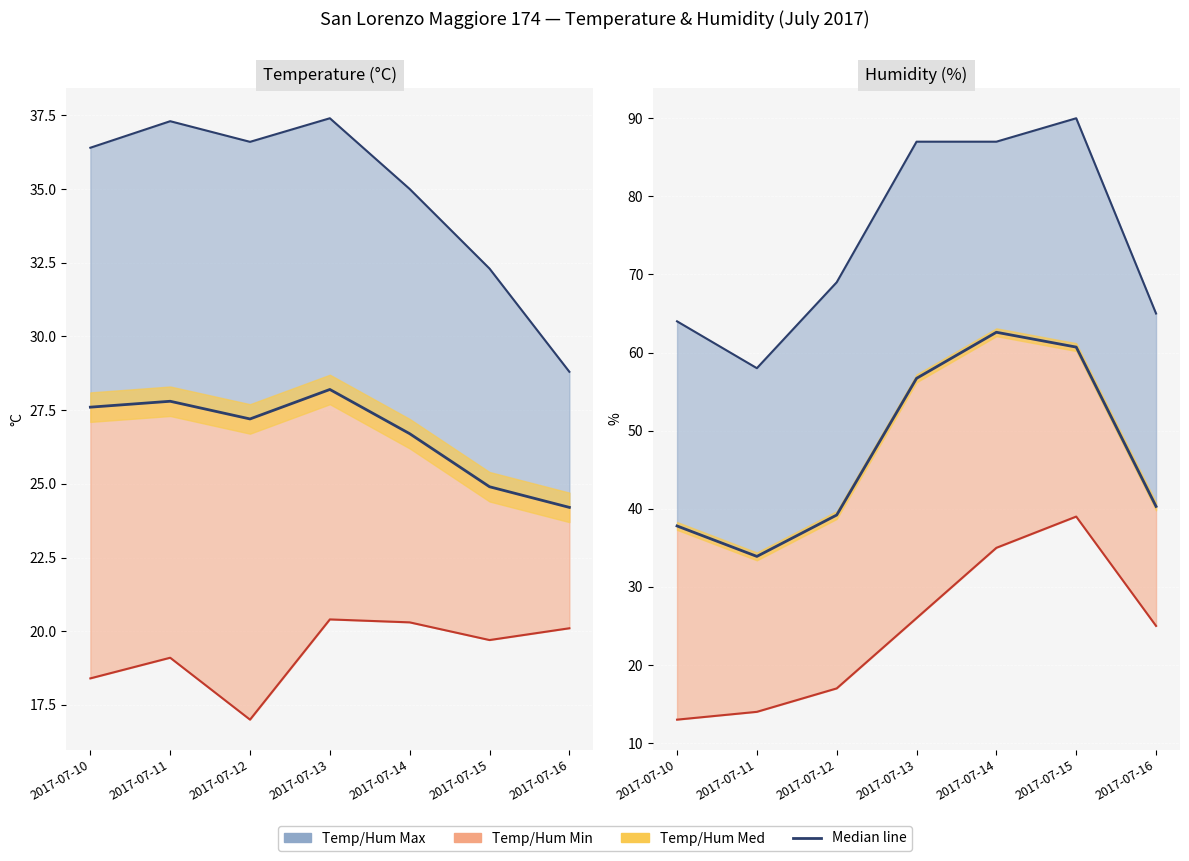

What is the value of the Max point at the 3rd from the left?

69.0